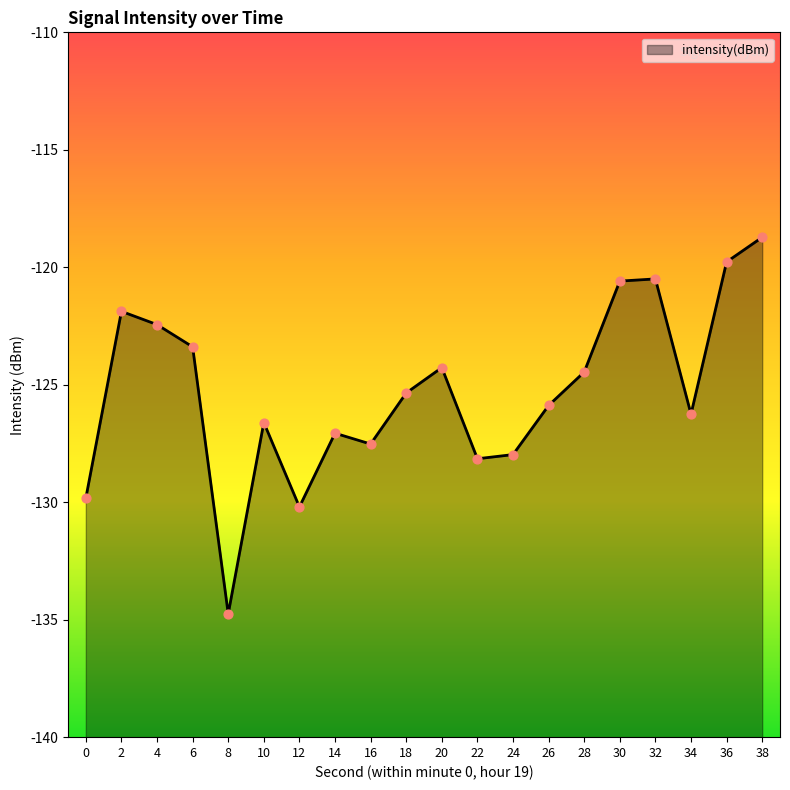

What is the change in value from 6 to 34?

-2.9